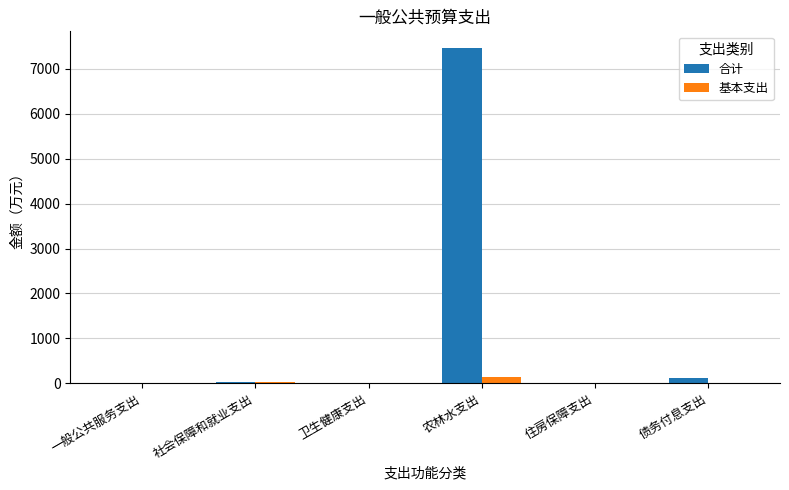

Are the bars grouped side by side (vs. stacked)?

Yes